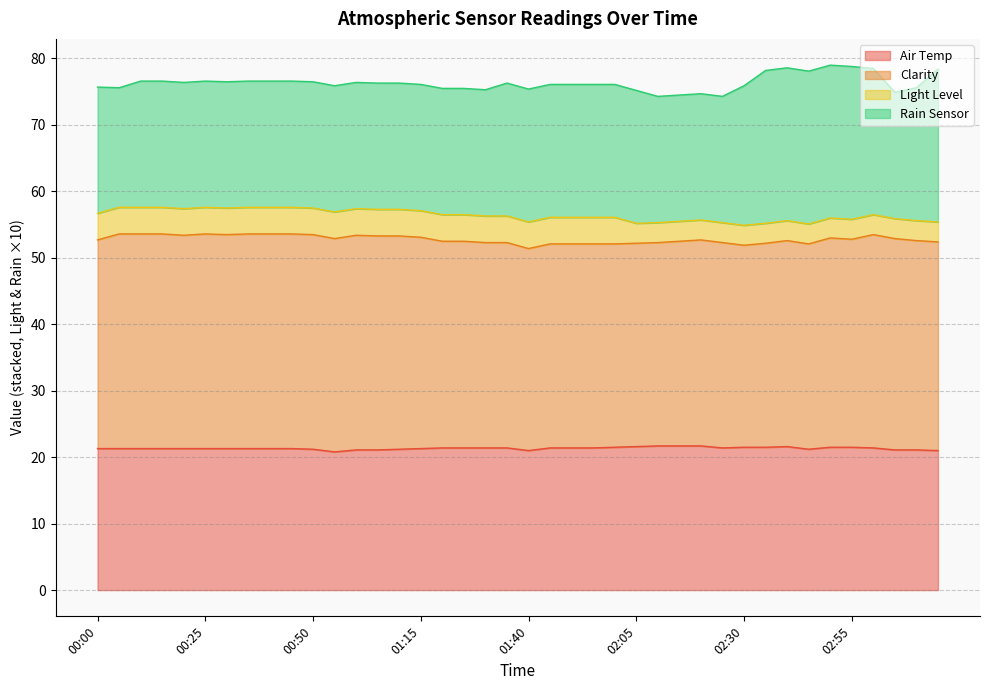

What is the highest value of the Air Temp series?

21.7